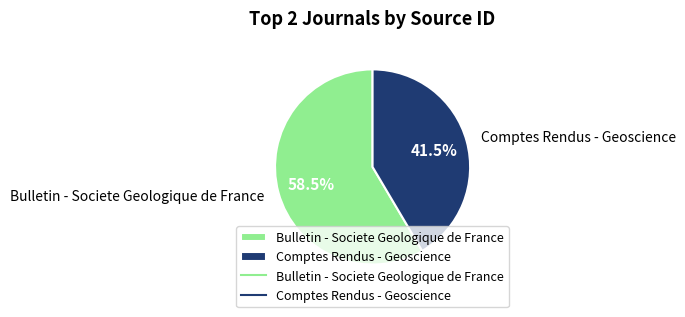

Is it true that Bulletin - Societe Geologique de France is 45% of the pie?

False